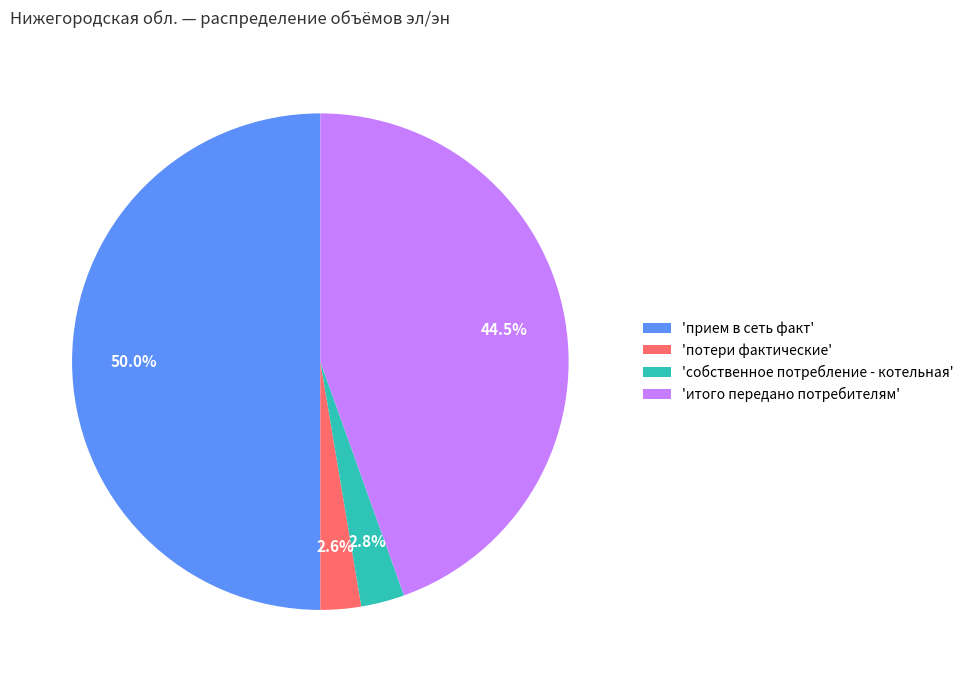

Which category accounts for the majority?

'прием в сеть факт'